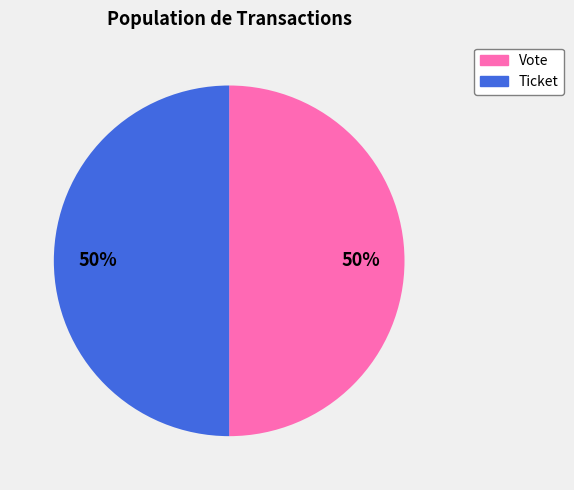

True or false: Vote accounts for 99% of the total.

False